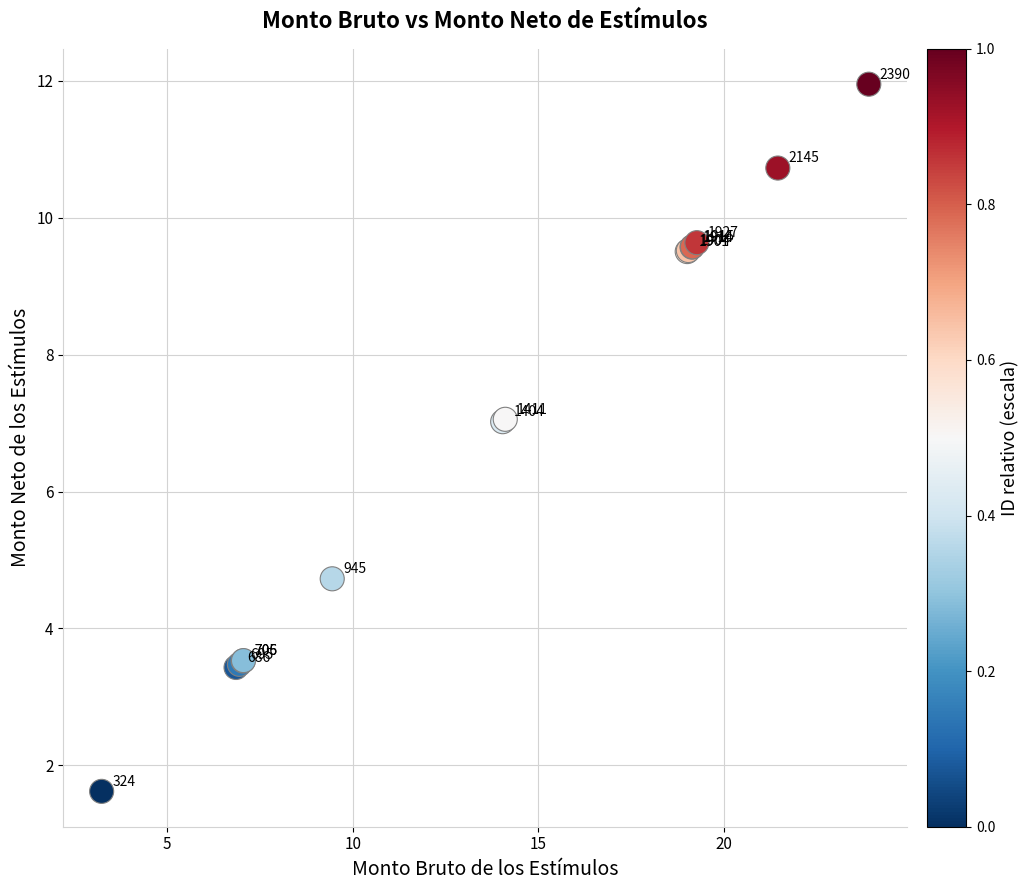

What Y value in the scatter plot is closest to 6?

7.0